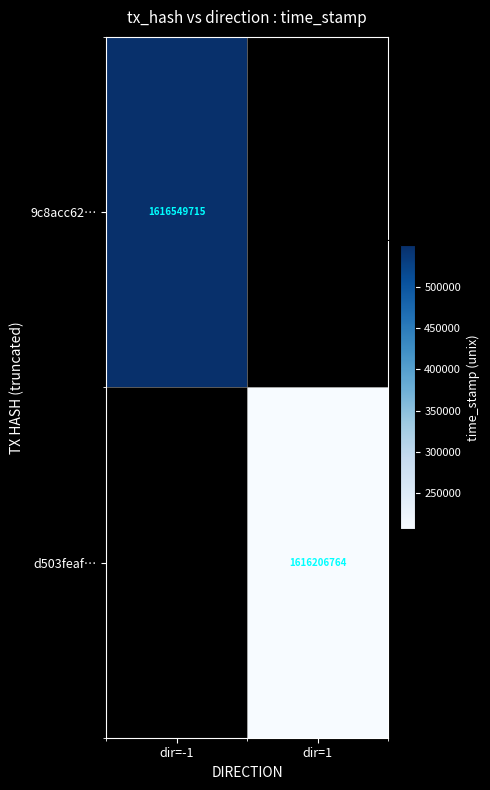

How many categories are shown in the chart?

2